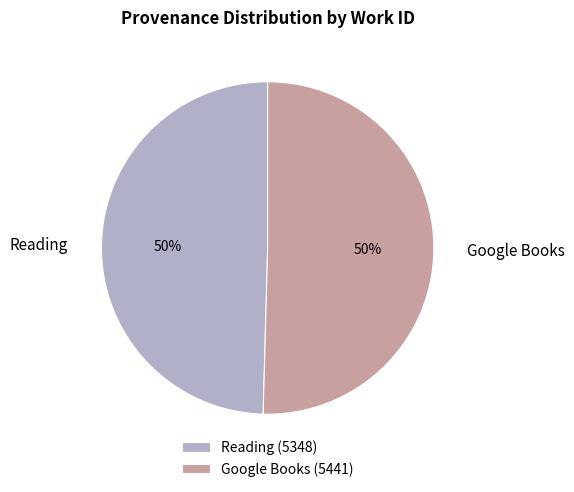

Is it true that Google Books is 39% of the pie?

False